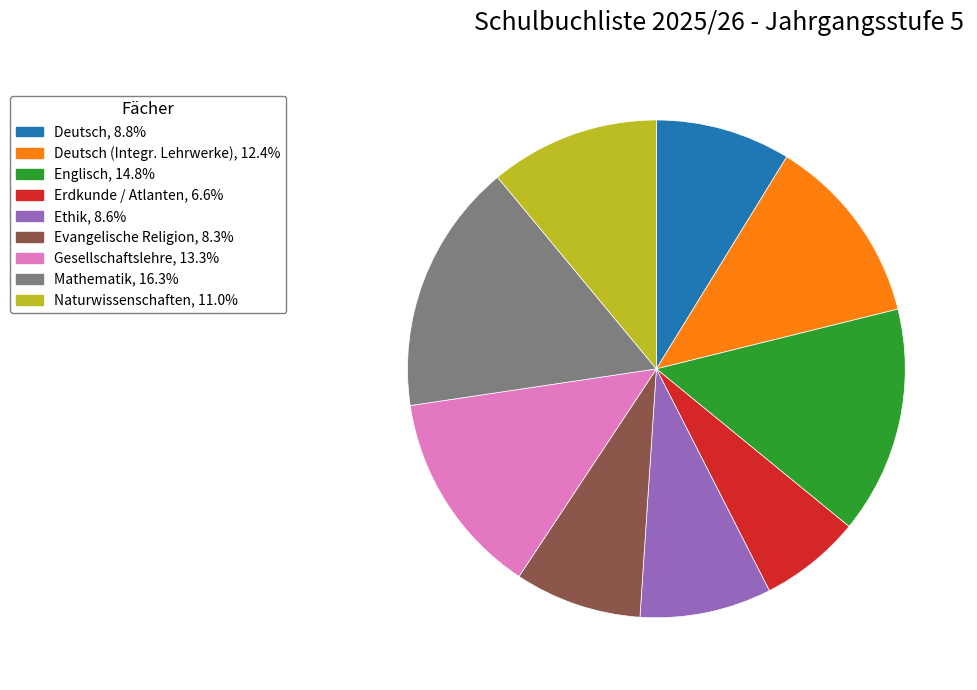

Is there any slice that represents more than half of the pie?

No